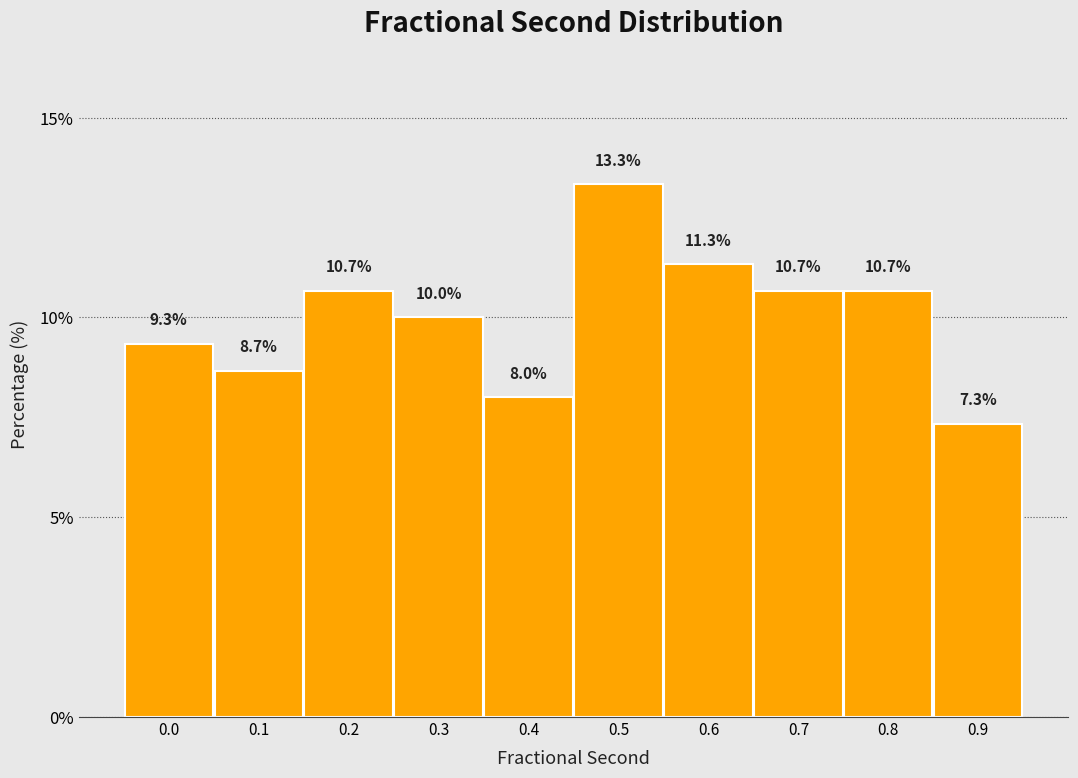

Reading right to left, extract all data points from this chart.

7.3	10.7	10.7	11.3	13.3	8.0	10.0	10.7	8.7	9.3